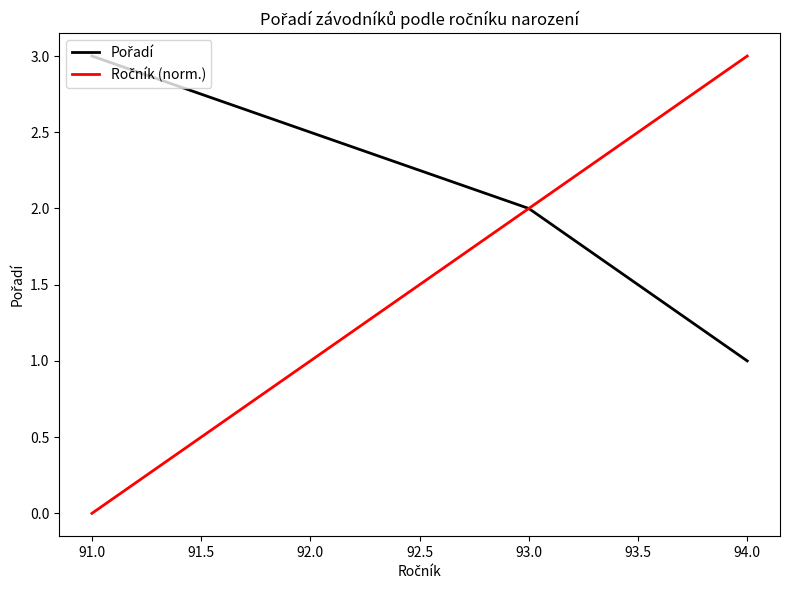

Does the chart have visible grid lines?

No